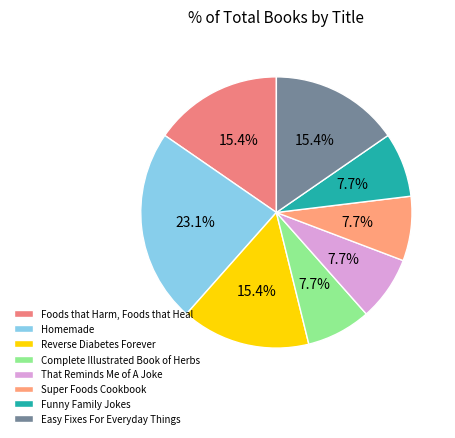

Which category has the smallest portion of the pie?

Complete Illustrated Book of Herbs